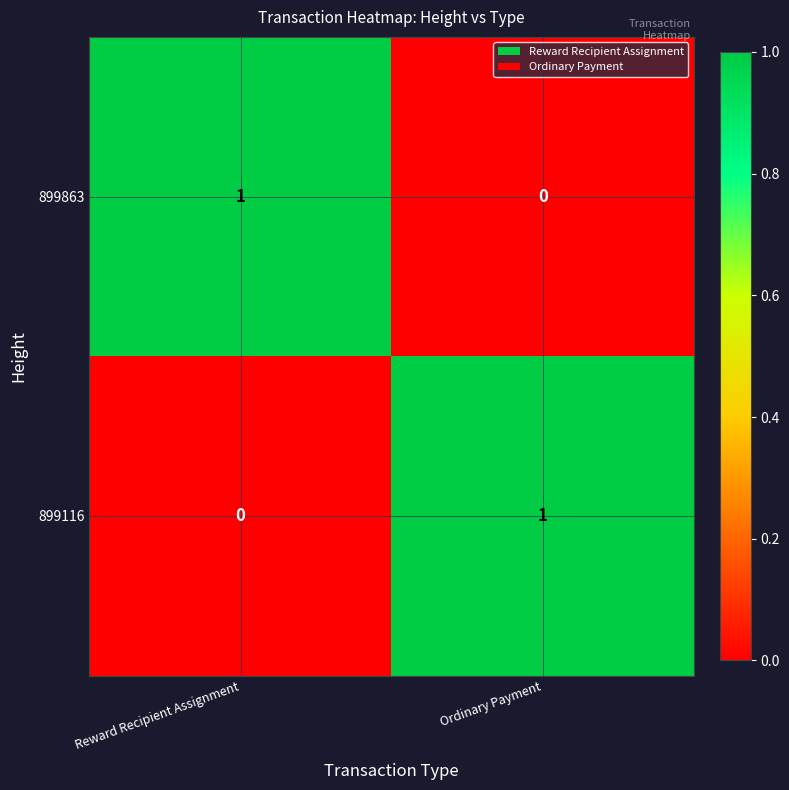

How many series are shown in this chart?

2